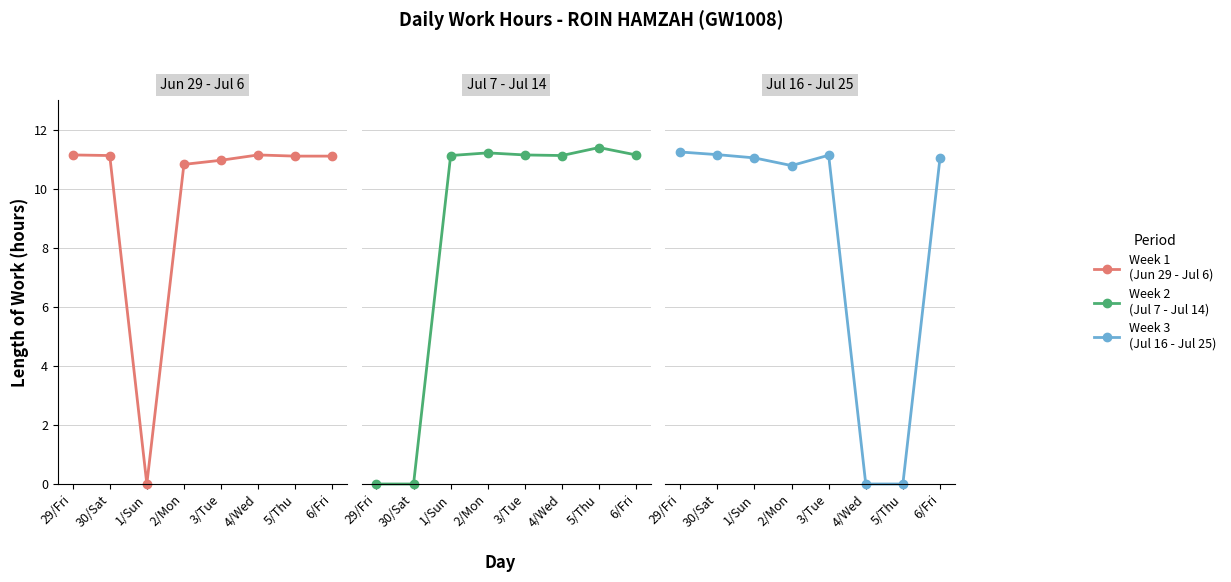

True or false: Week 2 (Jul 7 - Jul 14) has a value of 18.4 at 2/Mon.

False